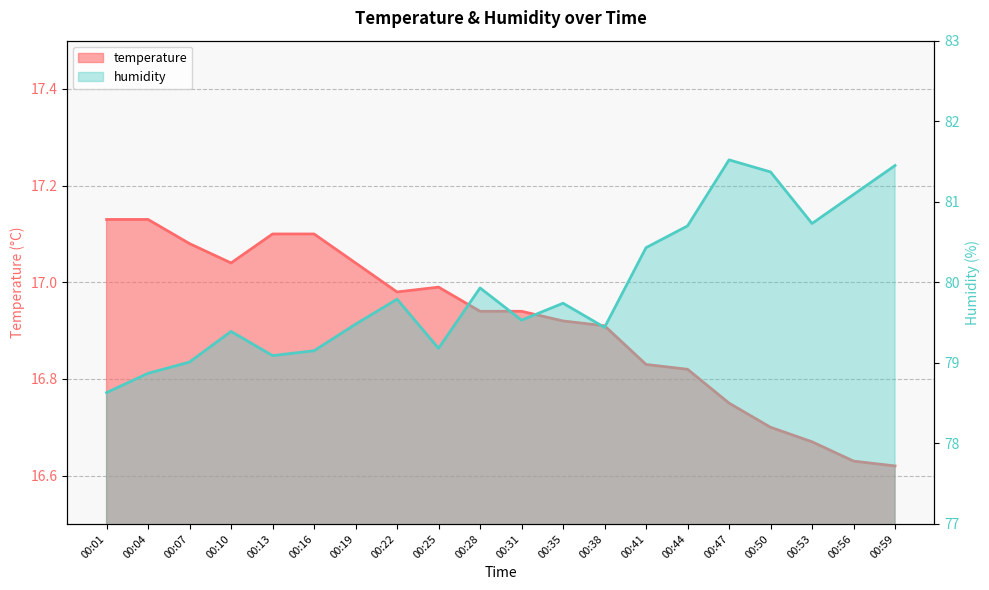

What is the value of the humidity point at the 8th from the left?

79.8